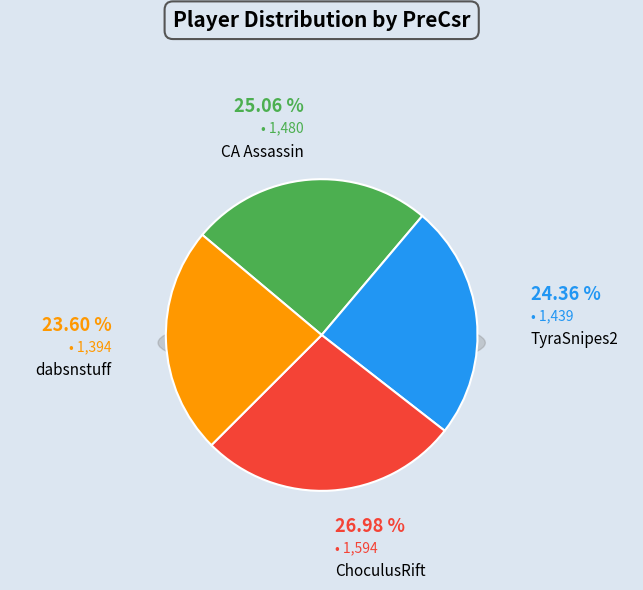

To the nearest percent, what portion does CA Assassin represent?

25%